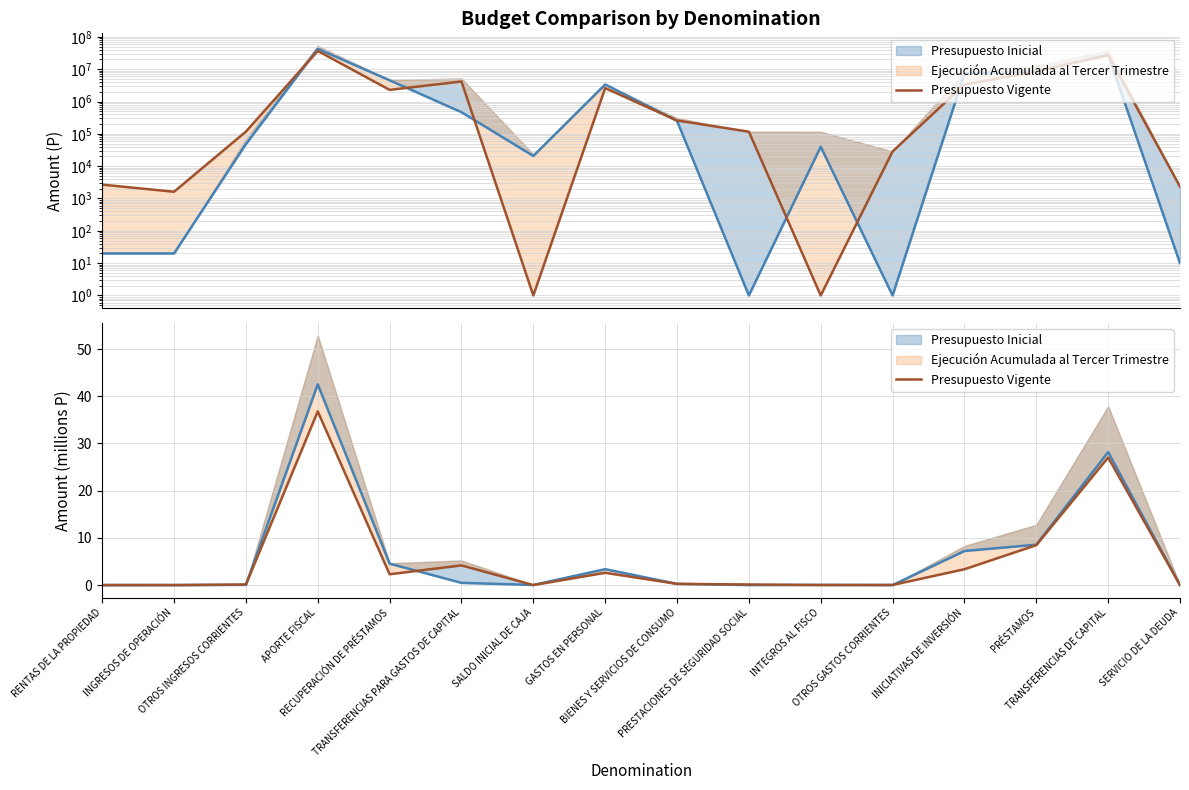

What is the difference between the second highest and second lowest values?

27.0